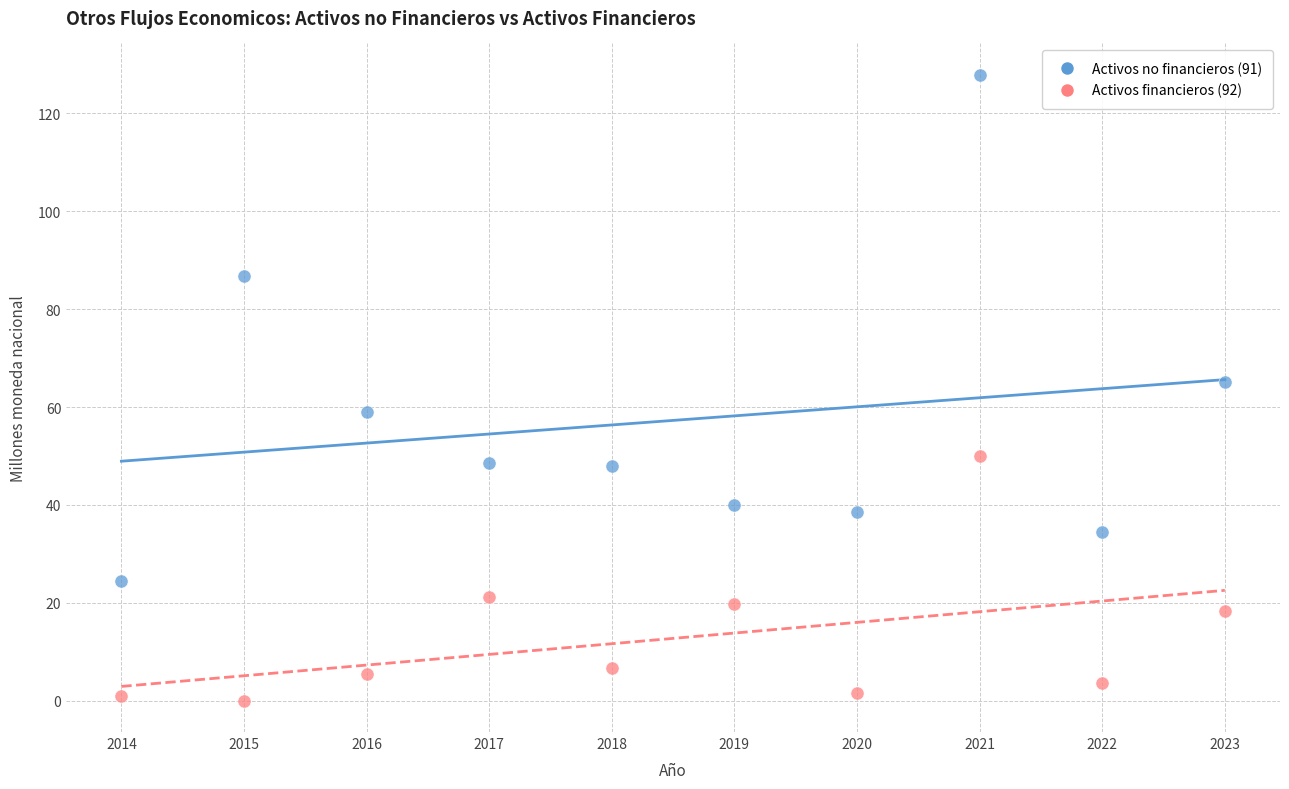

Which series reaches the maximum Y coordinate?

Activos no financieros (91)